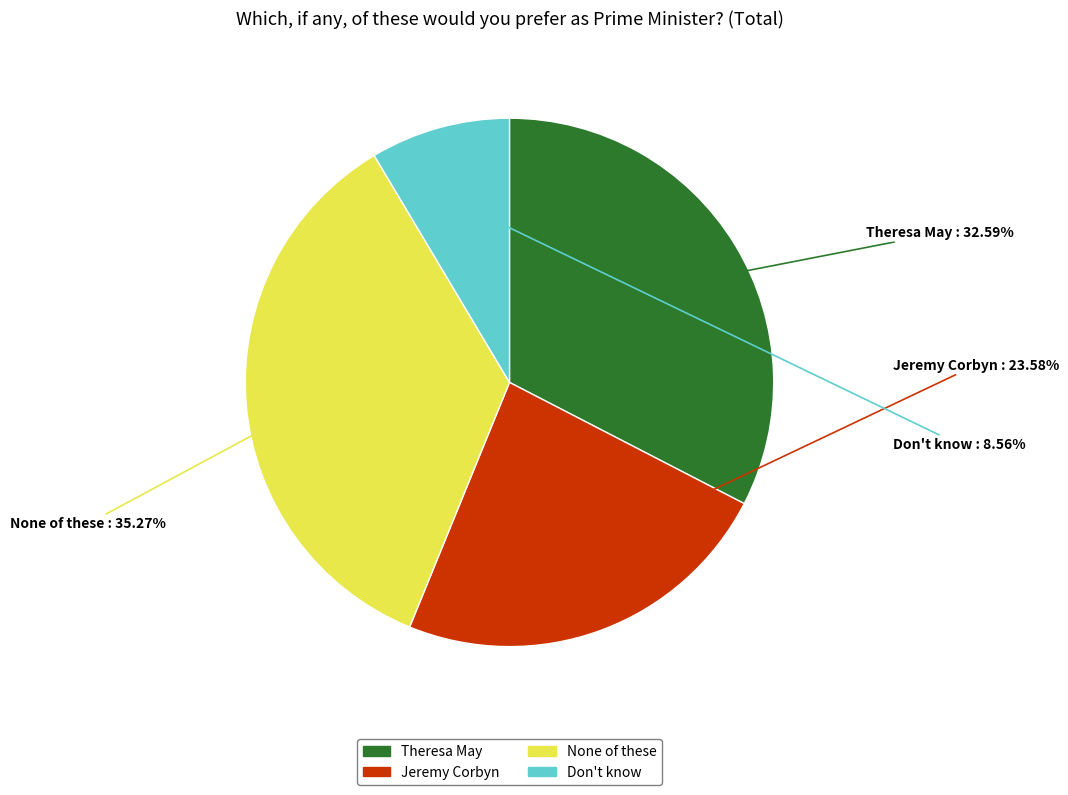

What percentage is NOT represented by Theresa May?

67.4%